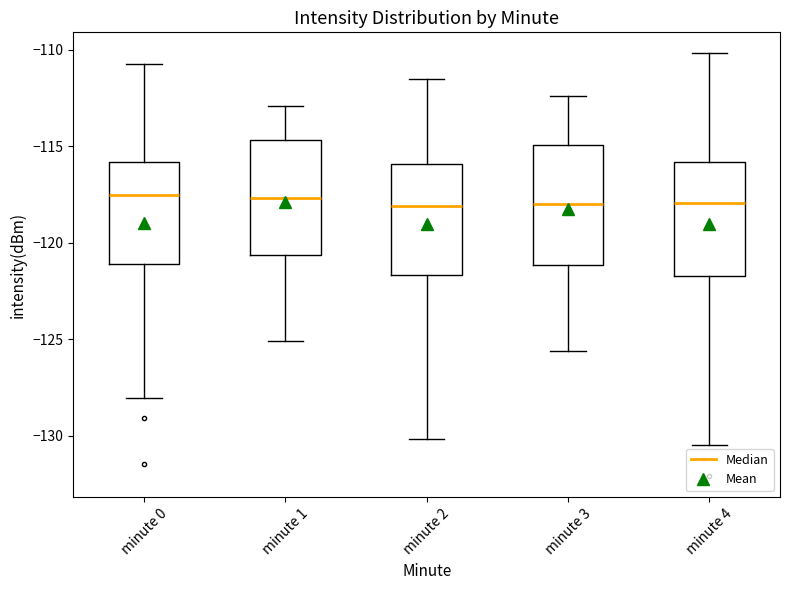

Where is the lower edge of the box for minute 0 on the y-axis? The values are not printed on the chart, so give them approximately, as read against the axis.

-121.0